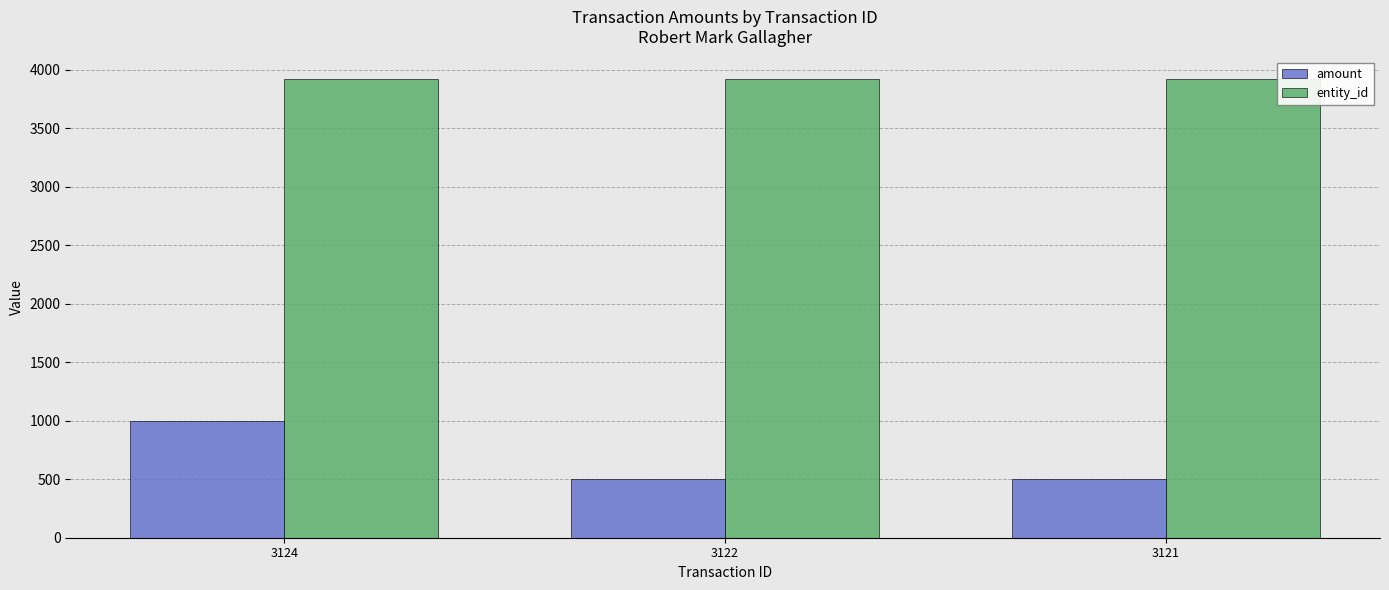

How many data points in amount are above 500?

1